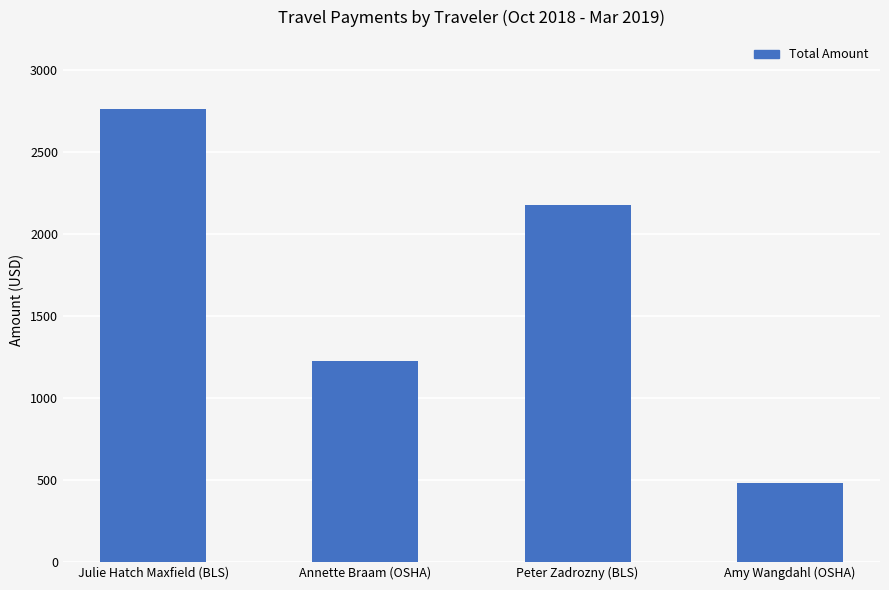

What is the value of the 2nd bar from the left?

1225.0